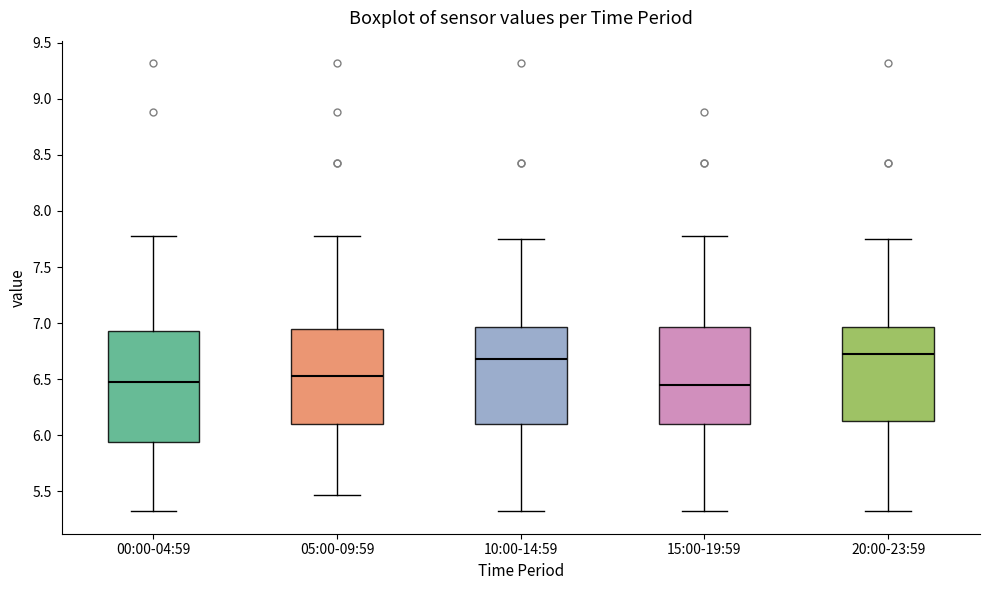

Where does the median line of the box for 05:00-09:59 sit on the y-axis? The values are not printed on the chart, so give them approximately, as read against the axis.

6.55